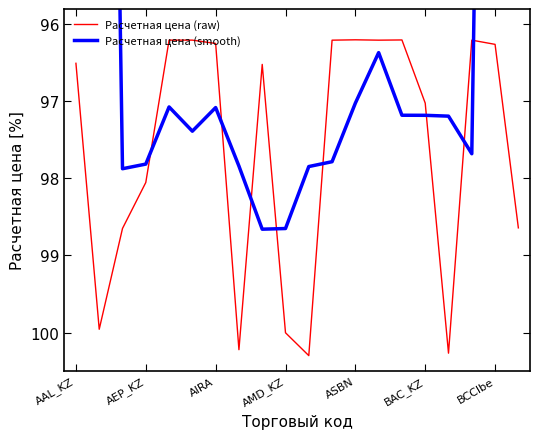

What is the total value across all series at AAL_KZ?

155.5